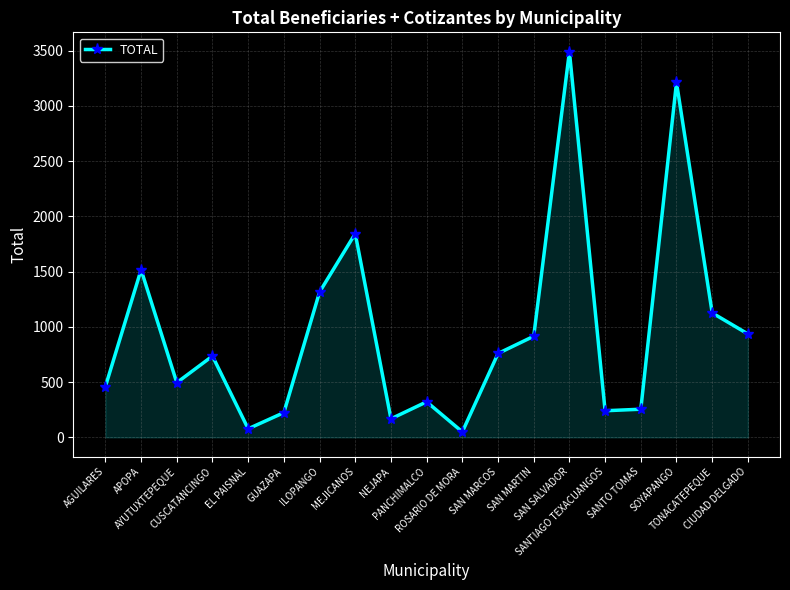

What is the label of the 5th point from the right?

SANTIAGO TEXACUANGOS